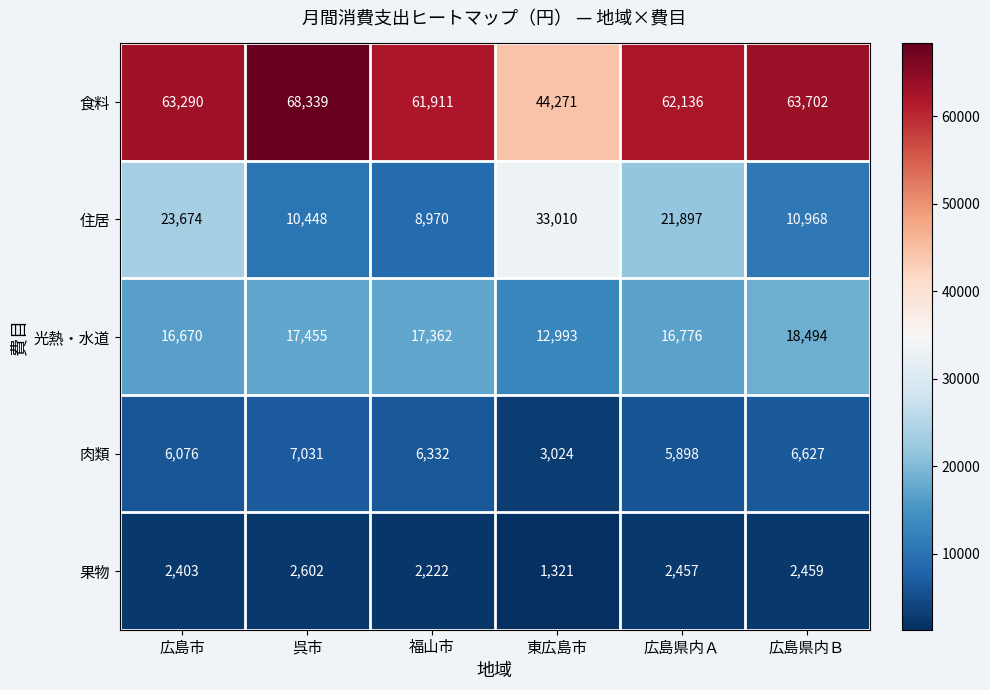

Which series changed the most between 呉市 and 福山市?

食料